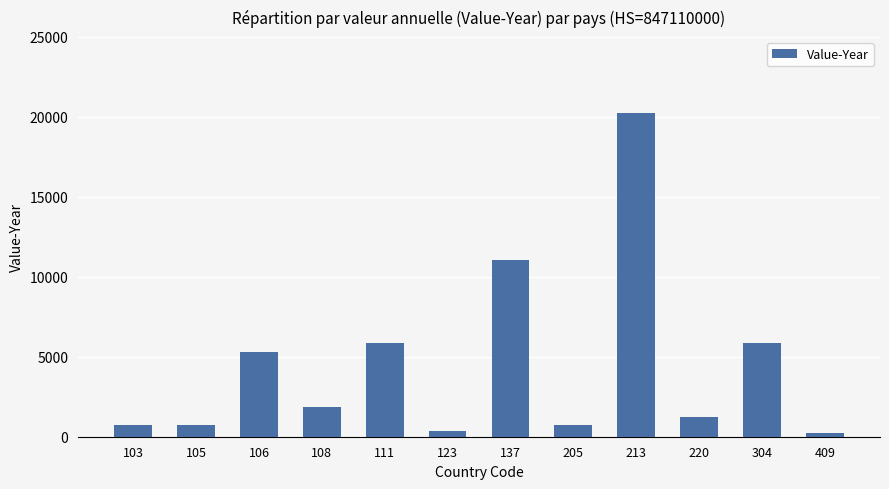

The value at 304 is 1789. True or false?

False